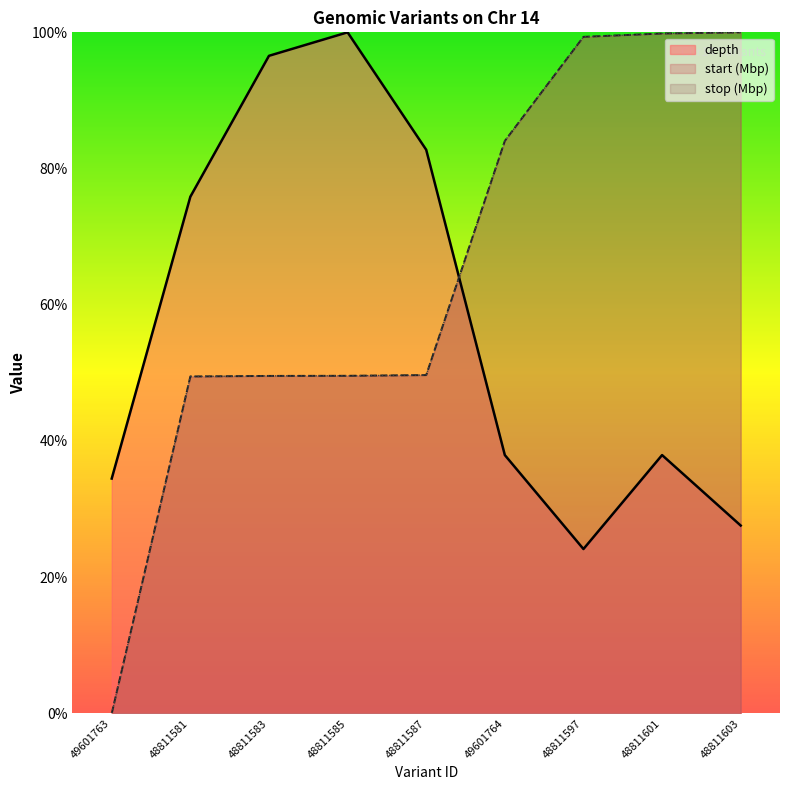

True or false: start and stop intersect in this chart.

False